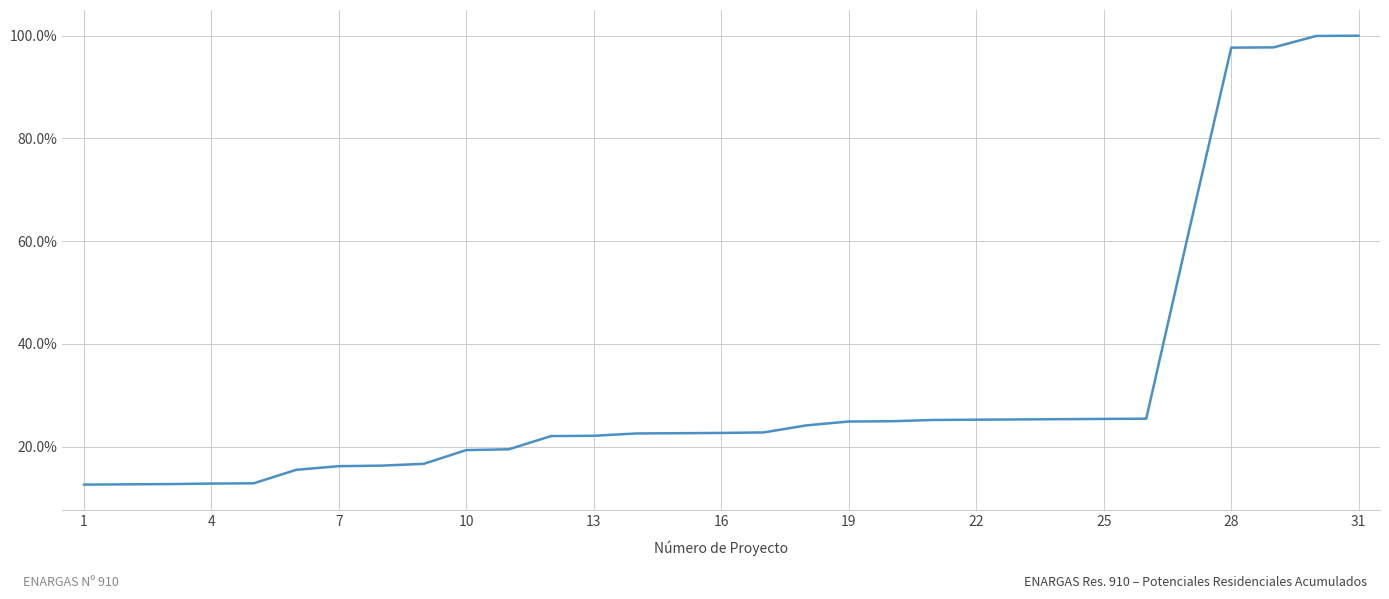

Count the number of categories in the chart.

31